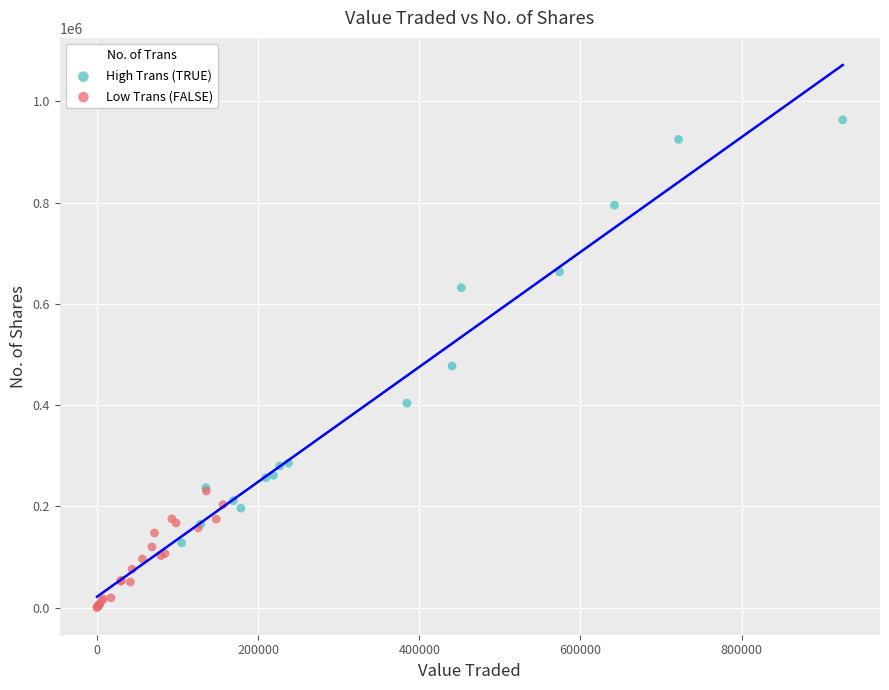

Which series contains the highest Y value?

High Trans (TRUE)